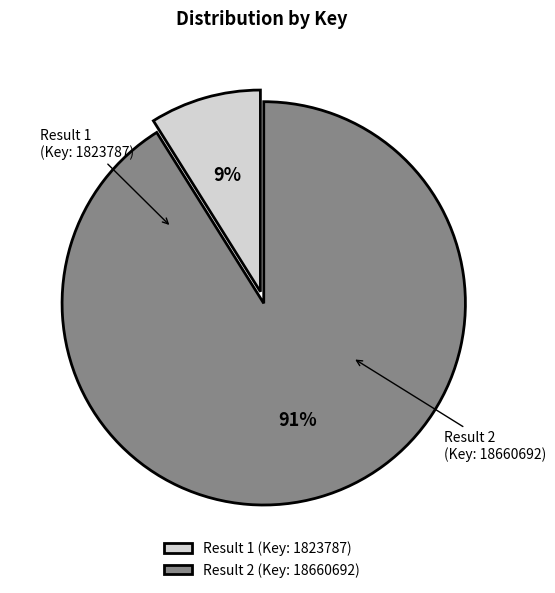

Between Result 1 (Key: 1823787) and Result 2 (Key: 18660692), which is larger?

Result 2 (Key: 18660692)